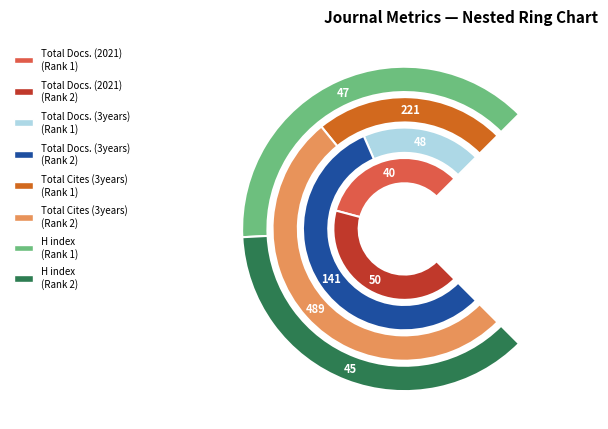

What is the total percentage of Rank 2: Clinical and Experimental Gastroenterology and Rank 1: Biologics Targets and Therapy?

100.0%